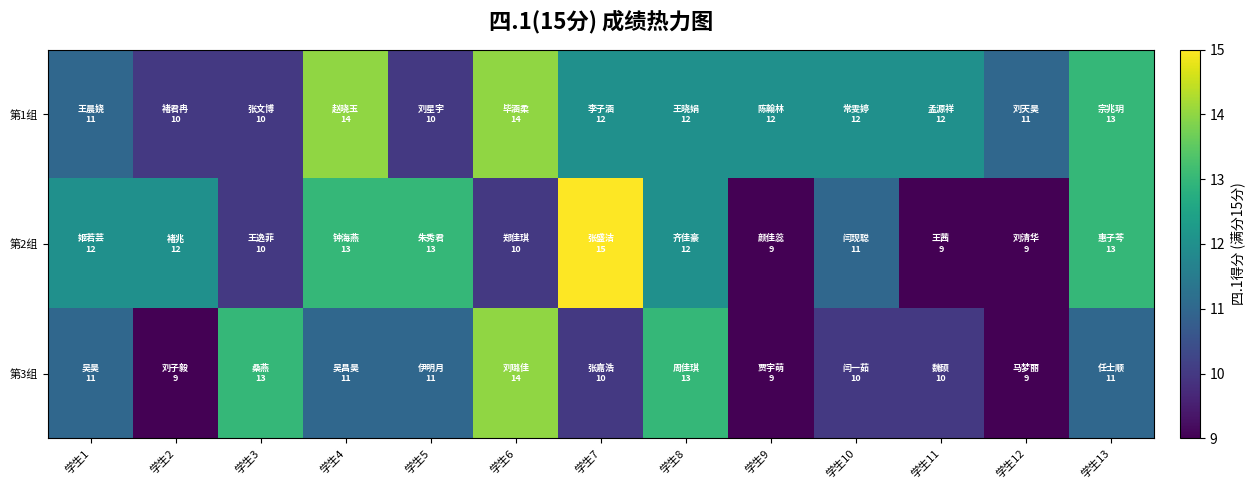

Reading right to left, what are all the values shown in this chart?

第1组: 学生13=13	学生12=11	学生11=12	学生10=12	学生9=12	学生8=12	学生7=12	学生6=14	学生5=10	学生4=14	学生3=10	学生2=10	学生1=11
第2组: 学生13=13	学生12=9	学生11=9	学生10=11	学生9=9	学生8=12	学生7=15	学生6=10	学生5=13	学生4=13	学生3=10	学生2=12	学生1=12
第3组: 学生13=11	学生12=9	学生11=10	学生10=10	学生9=9	学生8=13	学生7=10	学生6=14	学生5=11	学生4=11	学生3=13	学生2=9	学生1=11